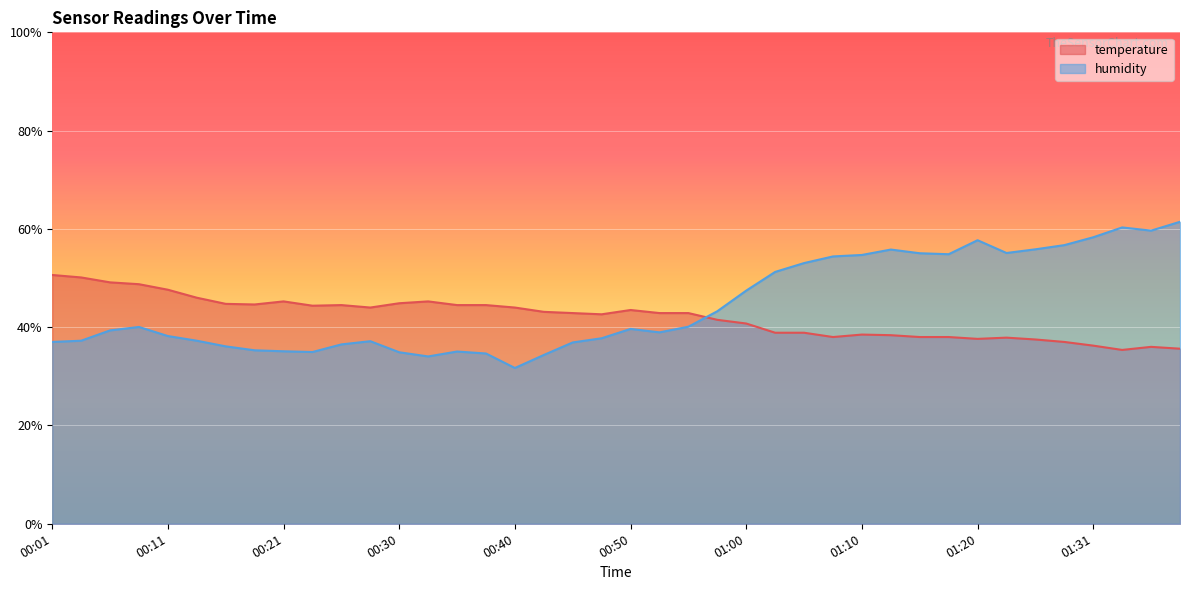

Is the value of temperature at 00:28 greater than the value of humidity at 01:10?

No